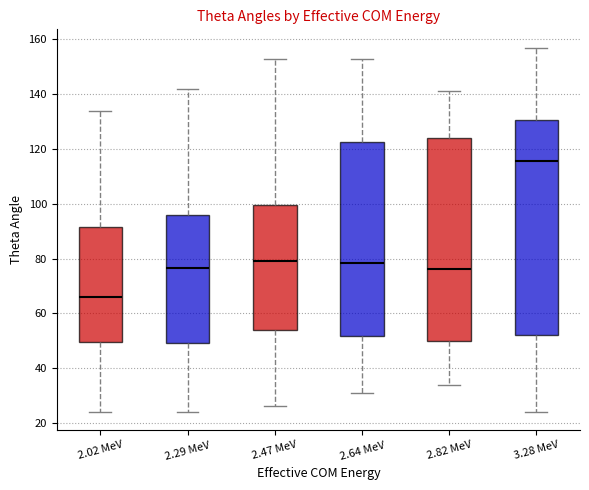

Reading left to right, transcribe this box plot: for each box, give where its median line is, the range the box spans, and where its two whiskers end, as read against the y-axis. The values are not printed on the chart, so give them approximately, as read against the axis.

2.02 MeV: median 66, box 50 to 92, whiskers 24 to 134
2.29 MeV: median 76, box 50 to 96, whiskers 24 to 142
2.47 MeV: median 80, box 54 to 100, whiskers 26 to 154
2.64 MeV: median 78, box 52 to 122, whiskers 32 to 154
2.82 MeV: median 76, box 50 to 124, whiskers 34 to 142
3.28 MeV: median 116, box 52 to 130, whiskers 24 to 158